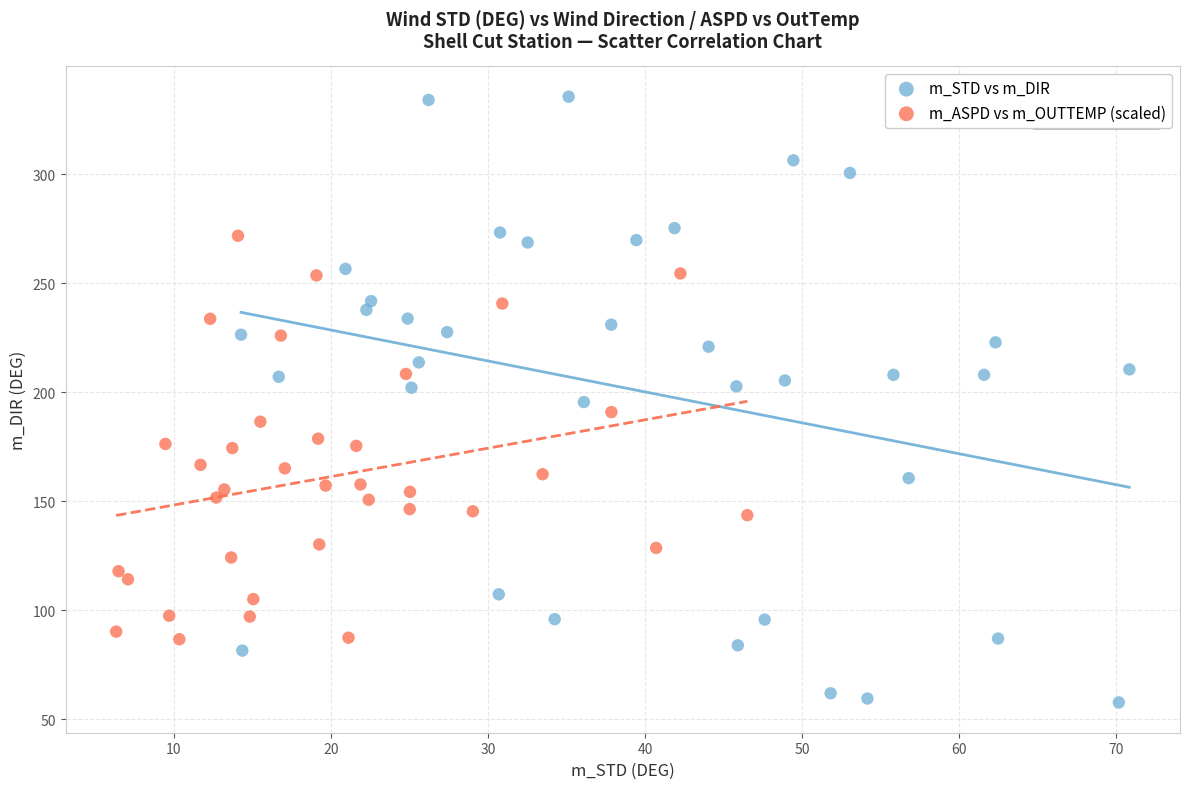

Which series contains the lowest Y value?

m_STD vs m_DIR